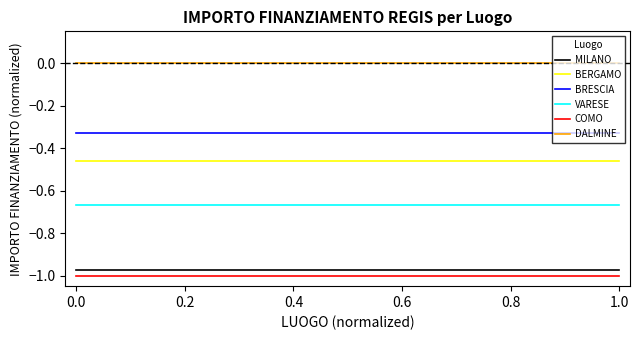

Which series changed the most between 0.4 and 1.0?

MILANO